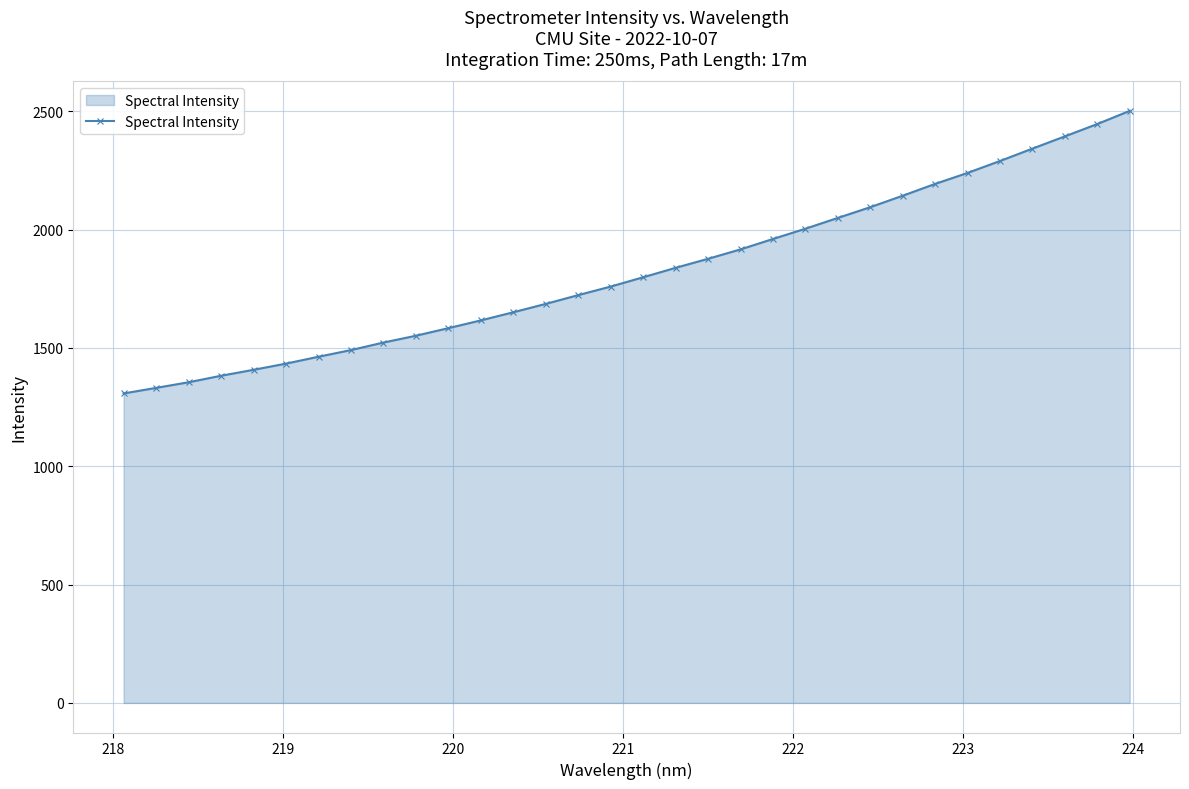

What is the greatest value displayed?

2501.2